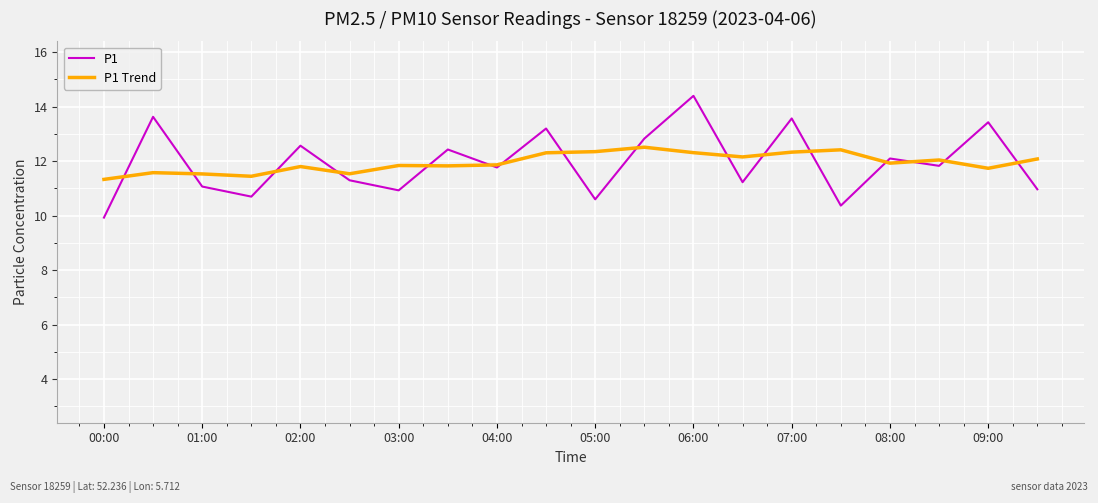

Which series has the widest spread of values?

P1